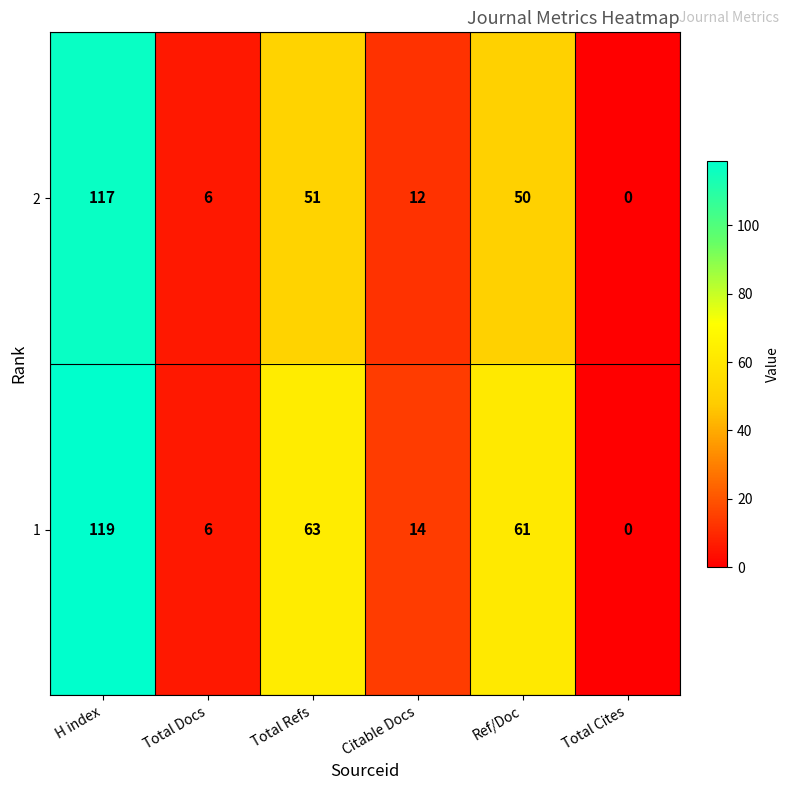

What is the difference between the maximum and minimum values in the 2 series?

117